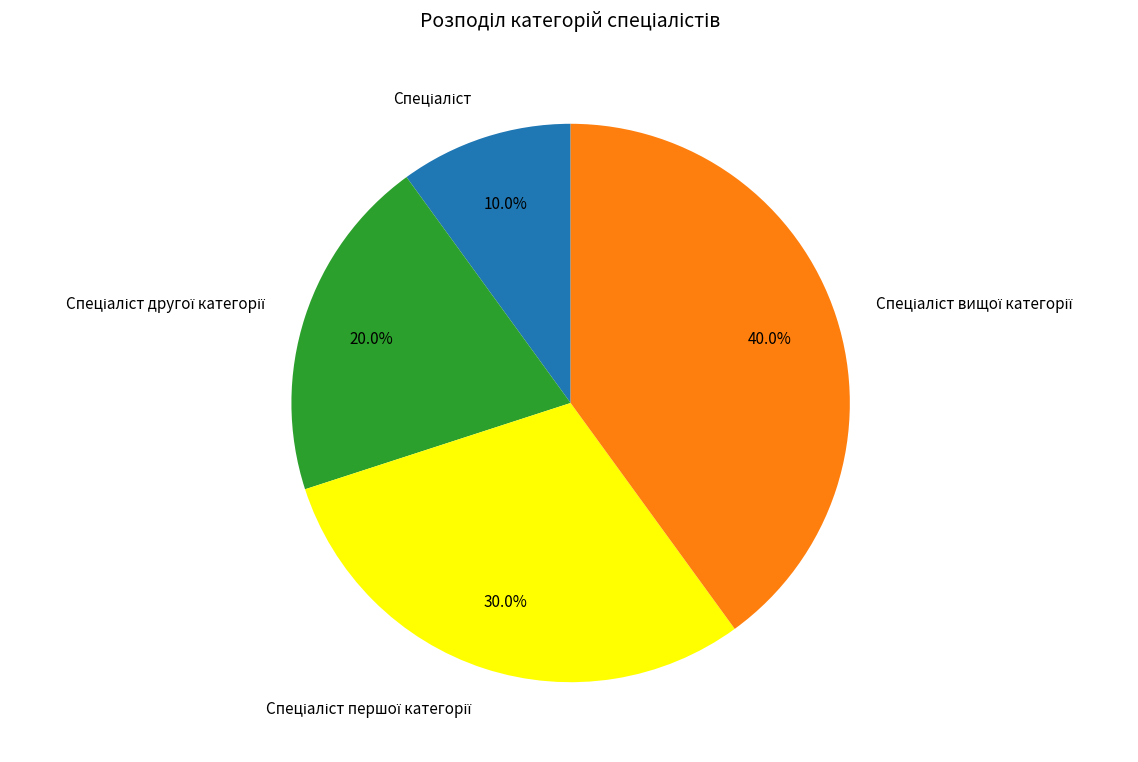

Is there a majority slice in this chart?

No